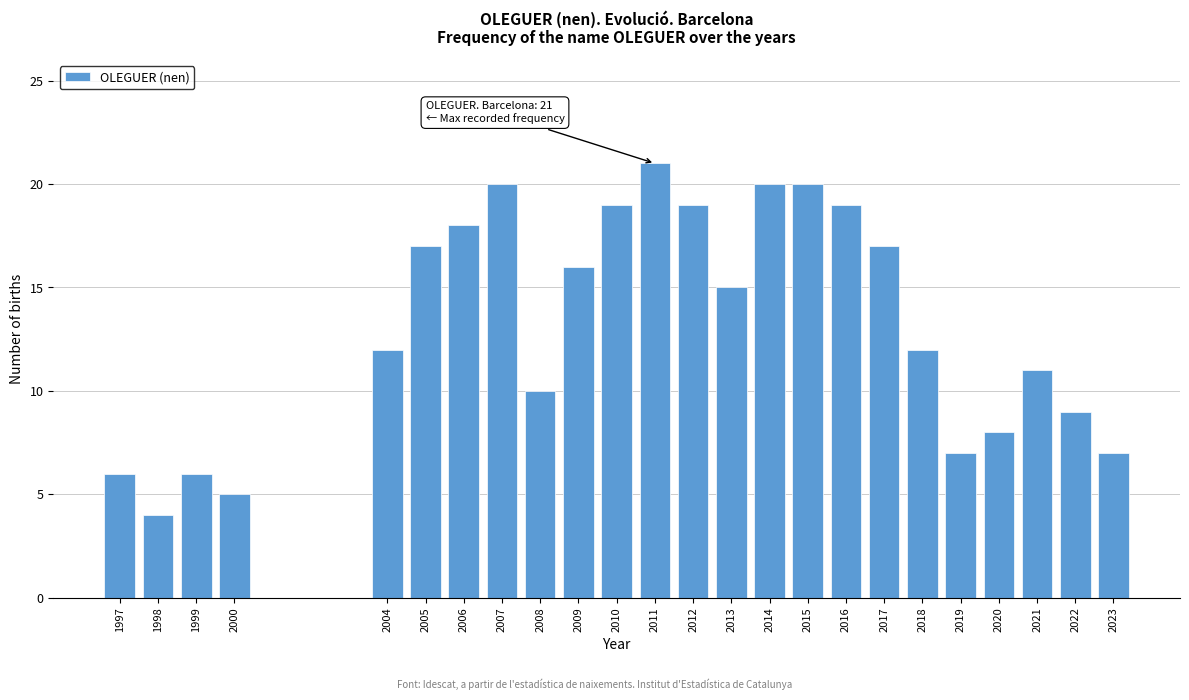

Reading left to right, list all the values displayed in this chart.

6	4	6	5	12	17	18	20	10	16	19	21	19	15	20	20	19	17	12	7	8	11	9	7